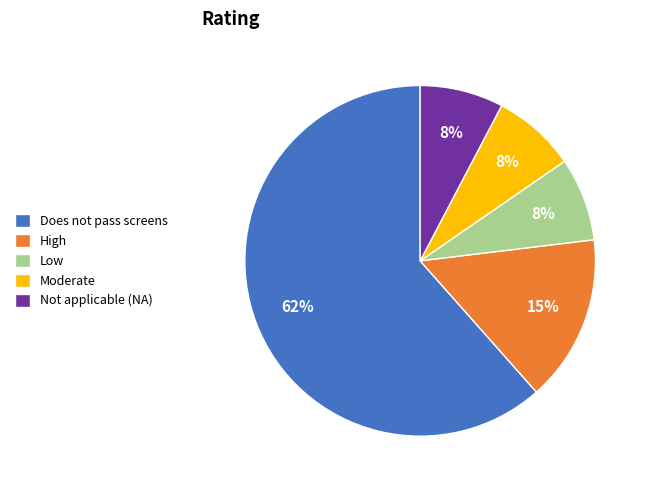

Which slice represents more than half of the pie?

Does not pass screens